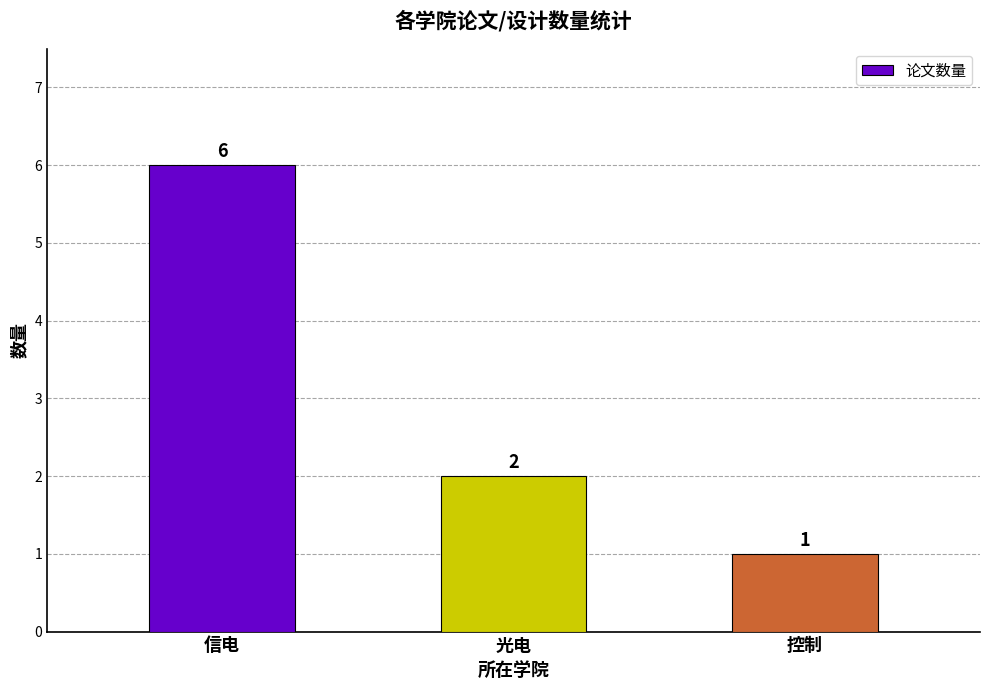

Read the value at 信电.

6